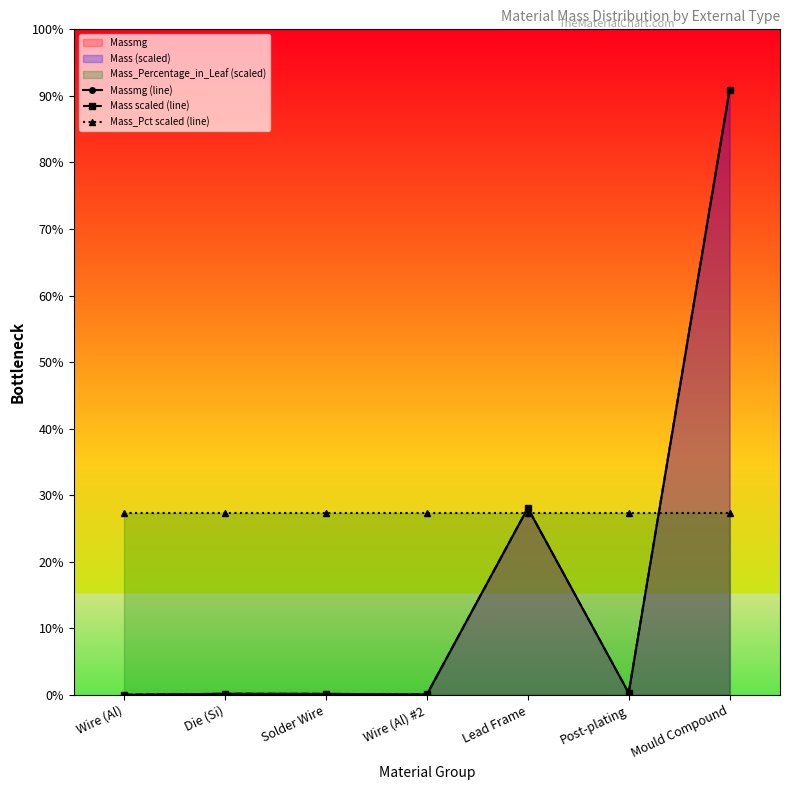

Which series has the widest spread of values?

Mass scaled (line)